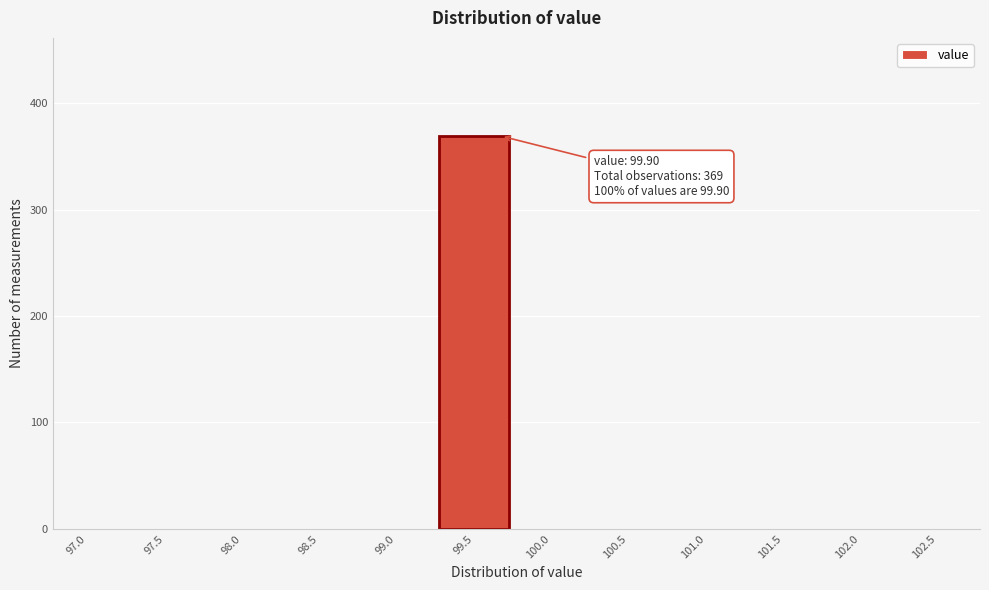

Reading right to left, list all the values displayed in this chart.

102.5=0	102.0=0	101.5=0	101.0=0	100.5=0	100.0=0	99.5=369	99.0=0	98.5=0	98.0=0	97.5=0	97.0=0